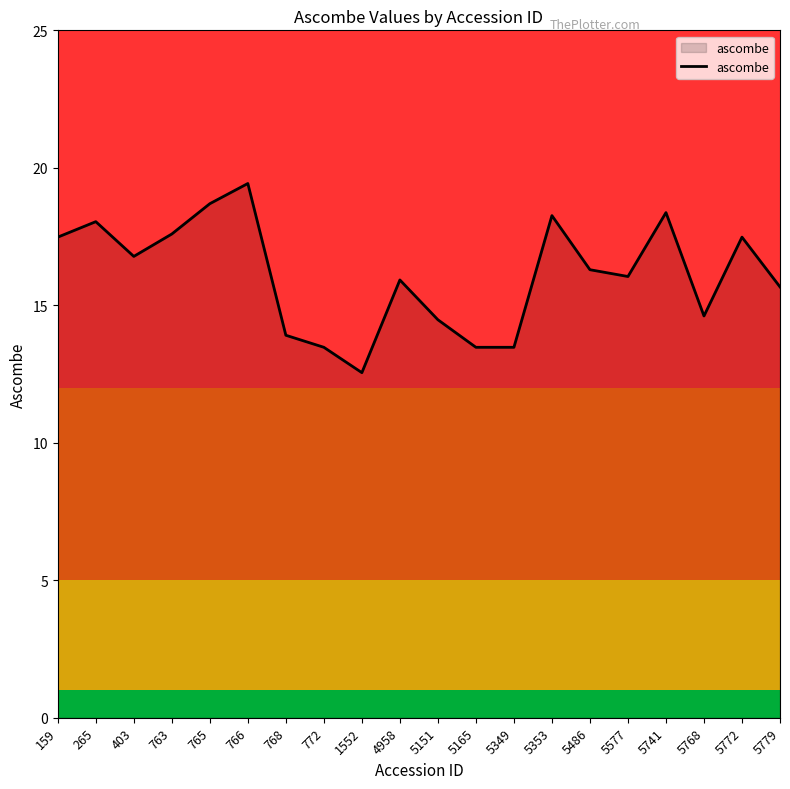

What is the difference between the values at 5165 and 159?

4.0